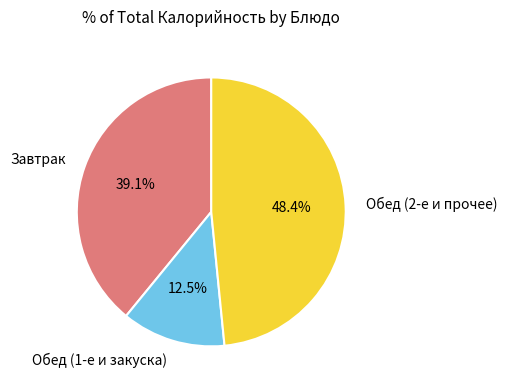

Combined, do Обед (1-е и закуска) and Завтрак account for over 50%?

Yes